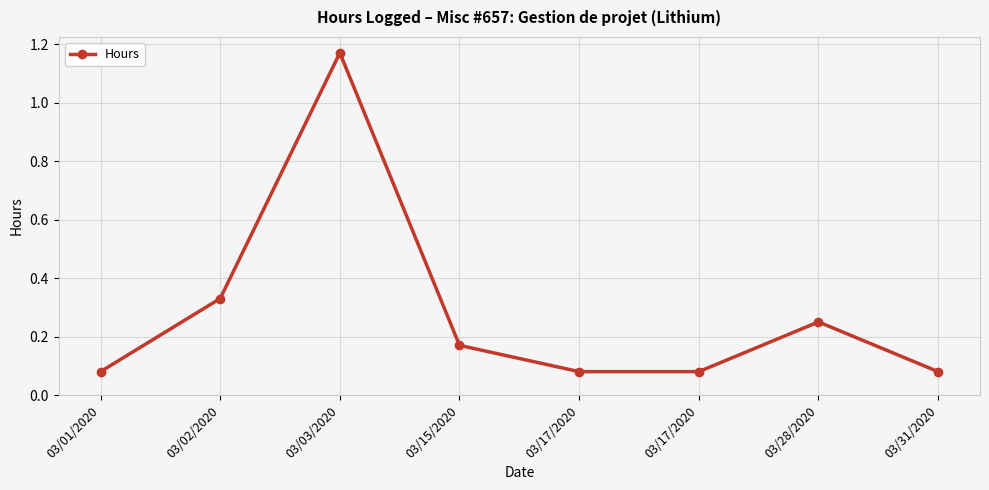

True or false: the data shows 0.1 at 03/28/2020.

False